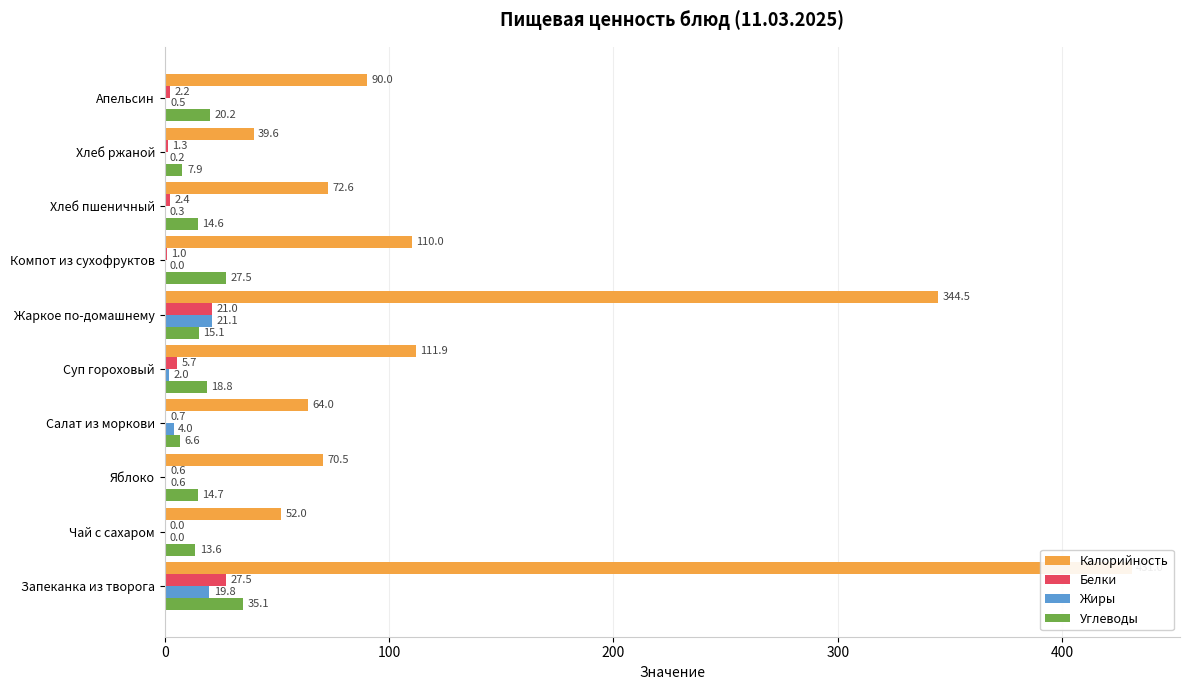

Are the bars grouped side by side (vs. stacked)?

Yes